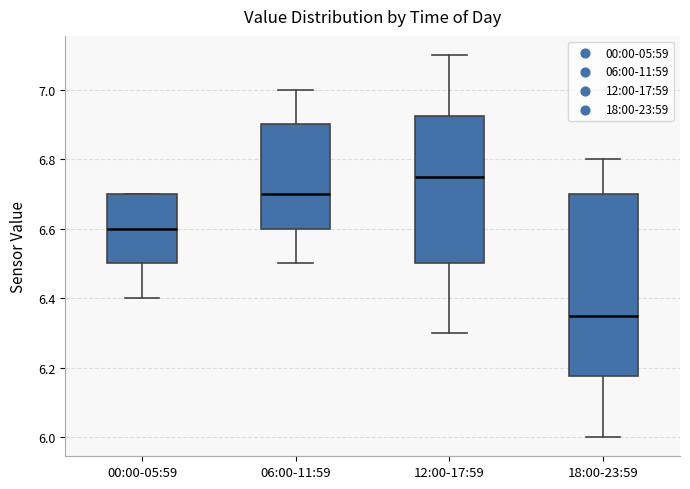

Where is the upper edge of the box for 00:00-05:59 on the y-axis? The values are not printed on the chart, so give them approximately, as read against the axis.

6.70